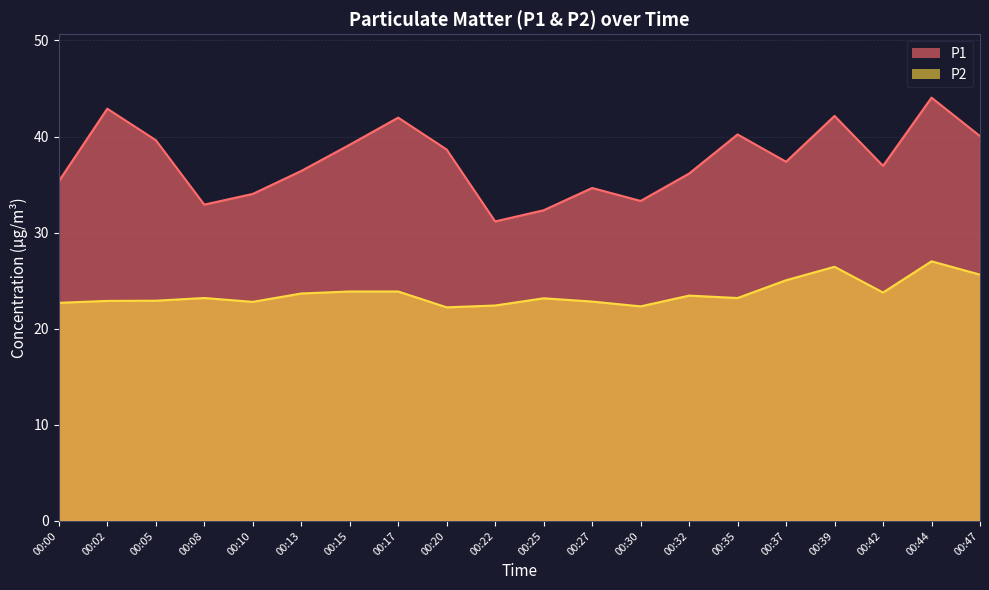

At which label does P1 reach its peak?

00:44